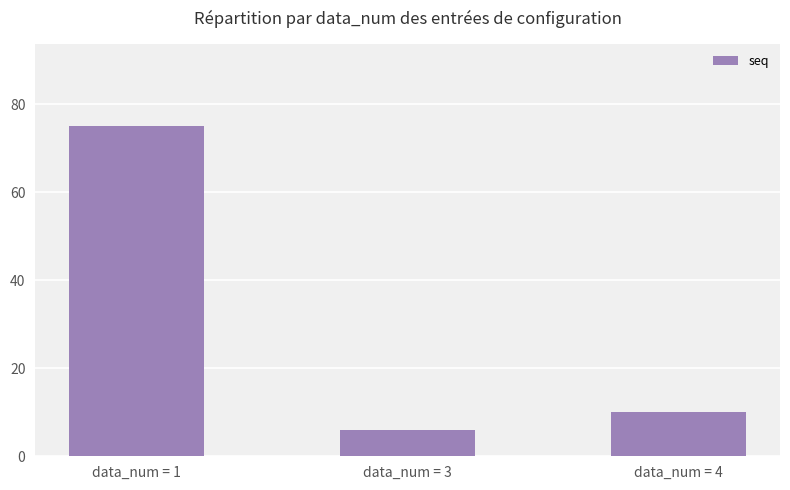

What is the sum of all values?

91